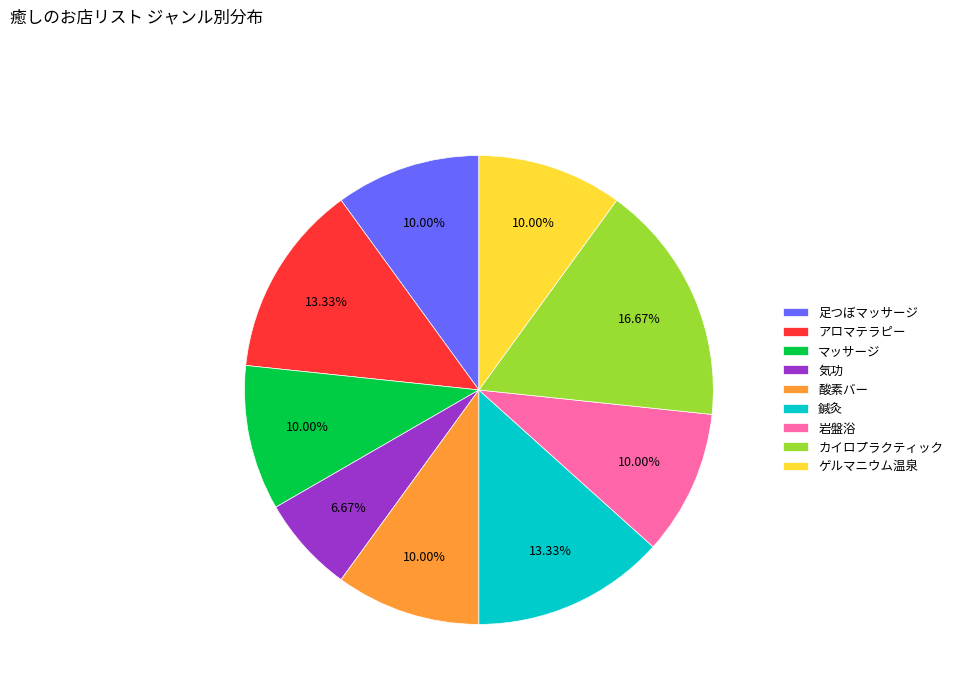

To the nearest percent, what percentage of the pie is アロマテラピー?

13%